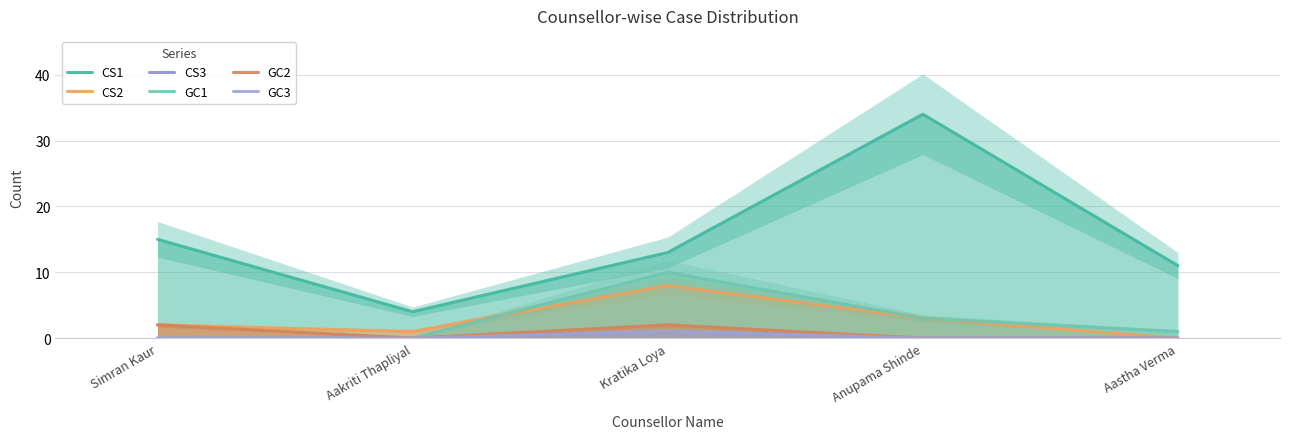

Is the value of GC2 at Anupama Shinde greater than the value of CS2 at Aakriti Thapliyal?

No